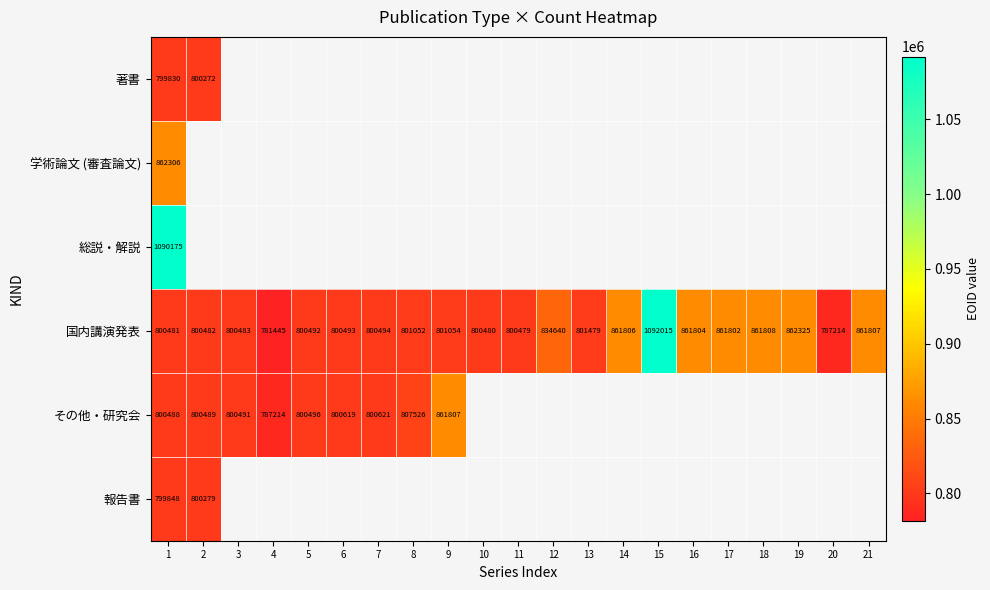

List the series in order of their peak value, highest first.

国内講演発表, 総説・解説, 学術論文 (審査論文), その他・研究会, 報告書, 著書